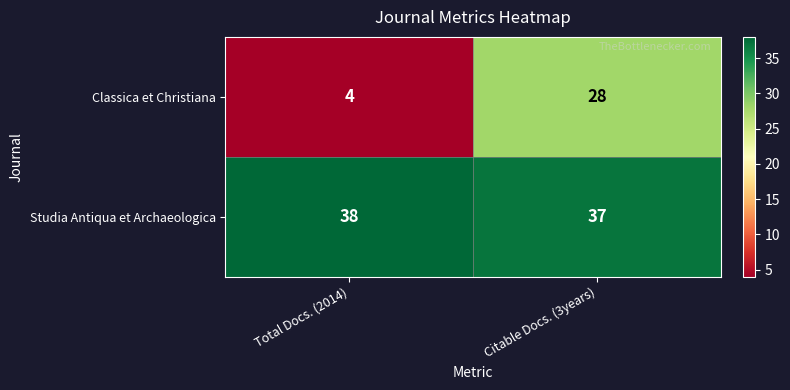

Rank the series at Citable Docs. (3years) from lowest to highest value.

Classica et Christiana, Studia Antiqua et Archaeologica